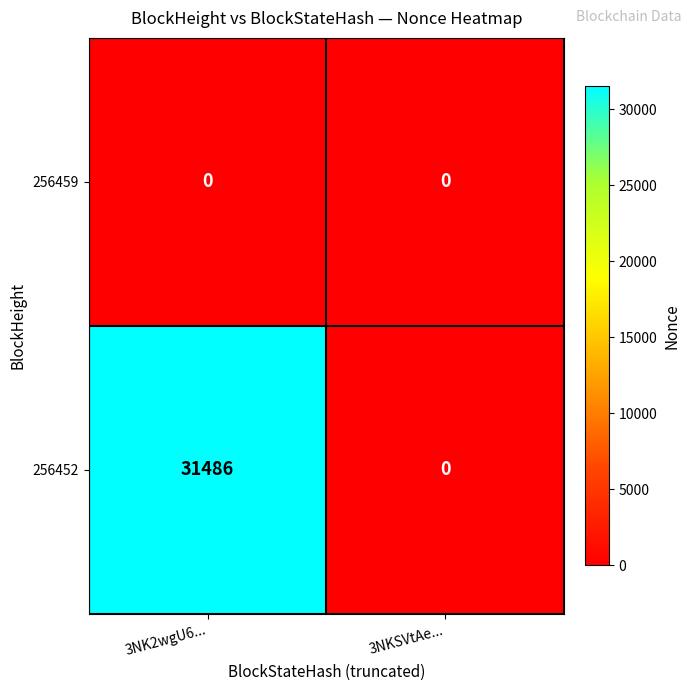

Which series has the largest range (max minus min)?

256452